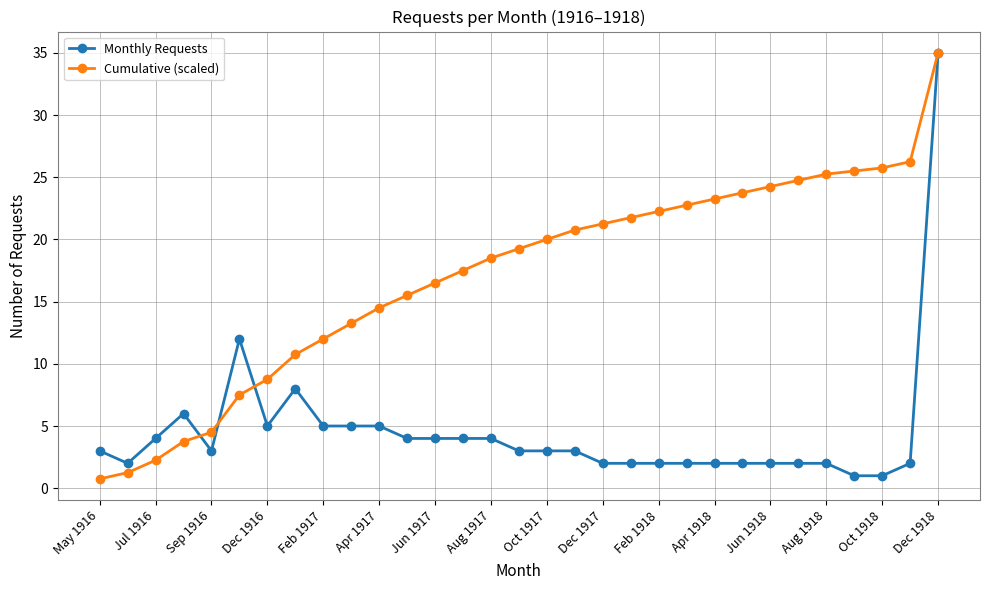

What is the maximum value for Cumulative (scaled)?

35.0